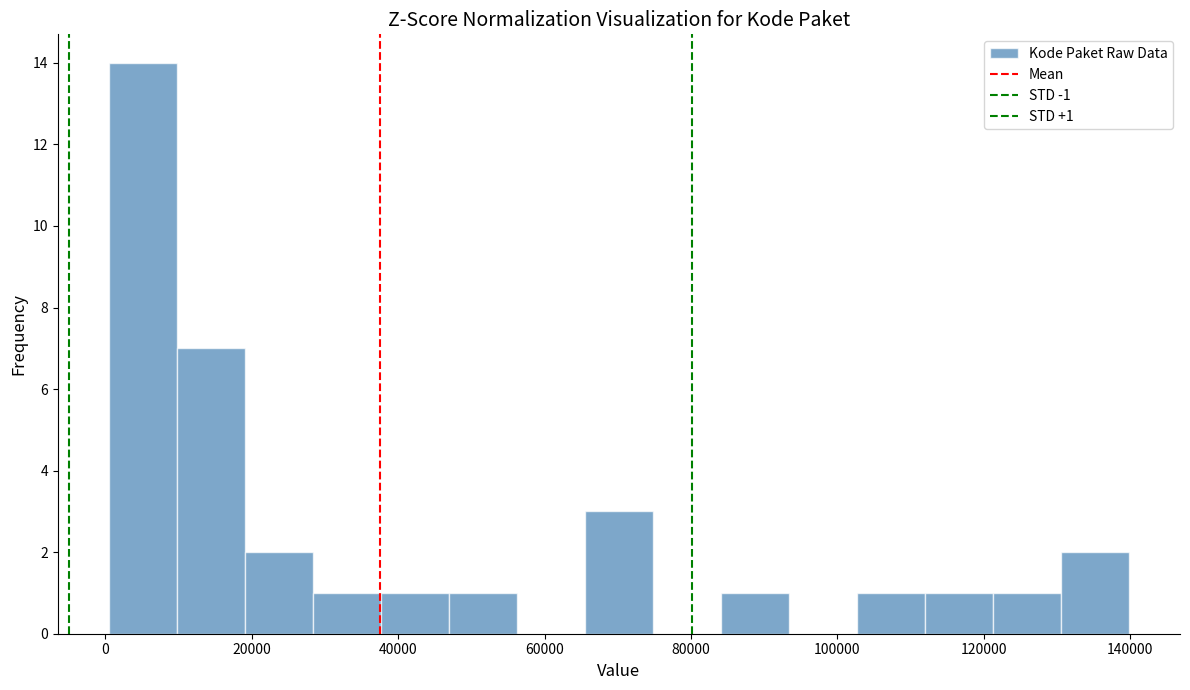

Over which range of the x-axis is the bar tallest?

0 to 10000